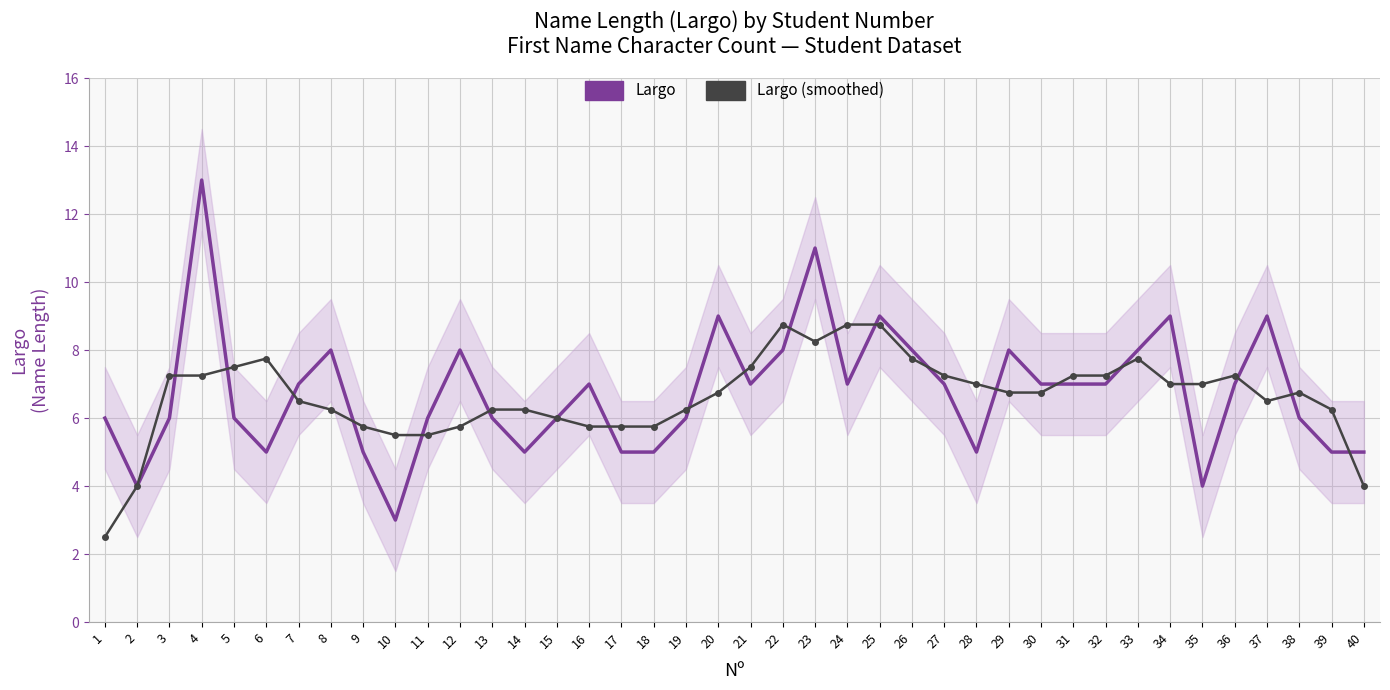

At which category does the chart reach its minimum across all series?

1